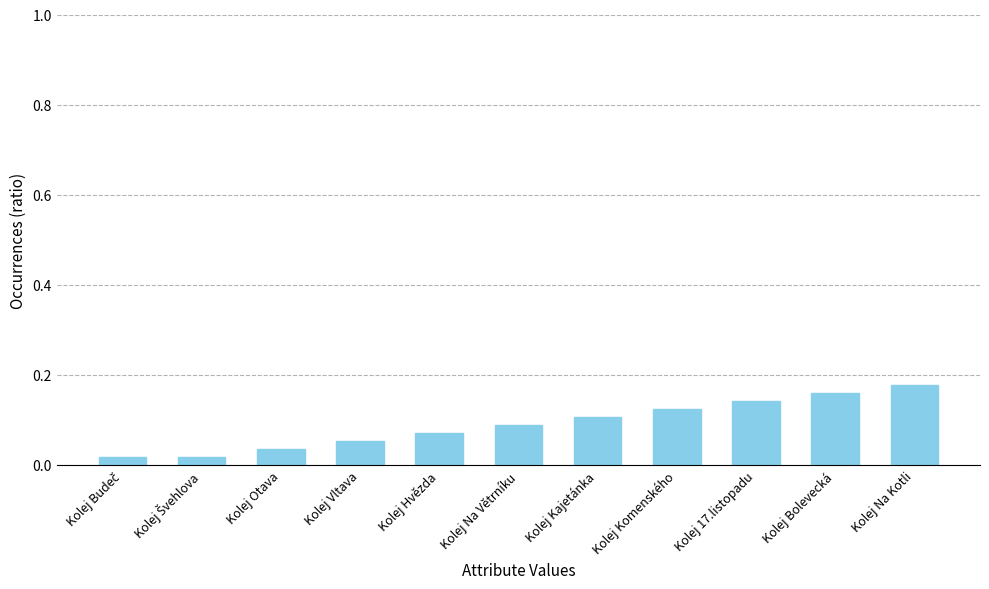

What is the sum of all values?

1.0